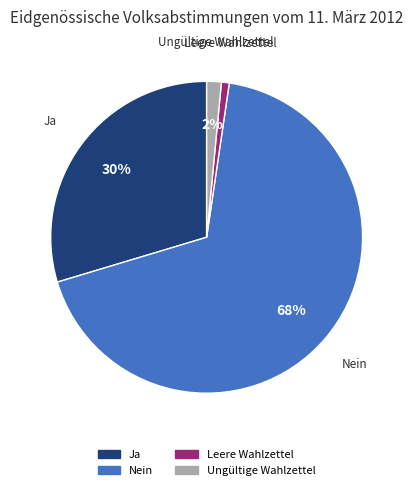

Is it true that Ja is 30% of the pie?

True